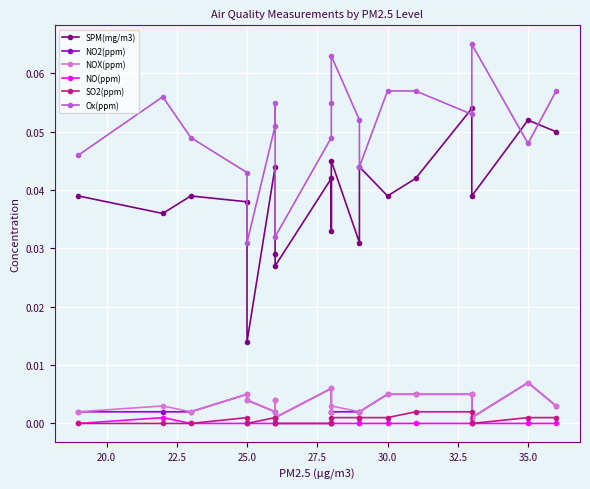

Is the value of NOX(ppm) at 10 greater than the value of NO2(ppm) at 12?

Yes